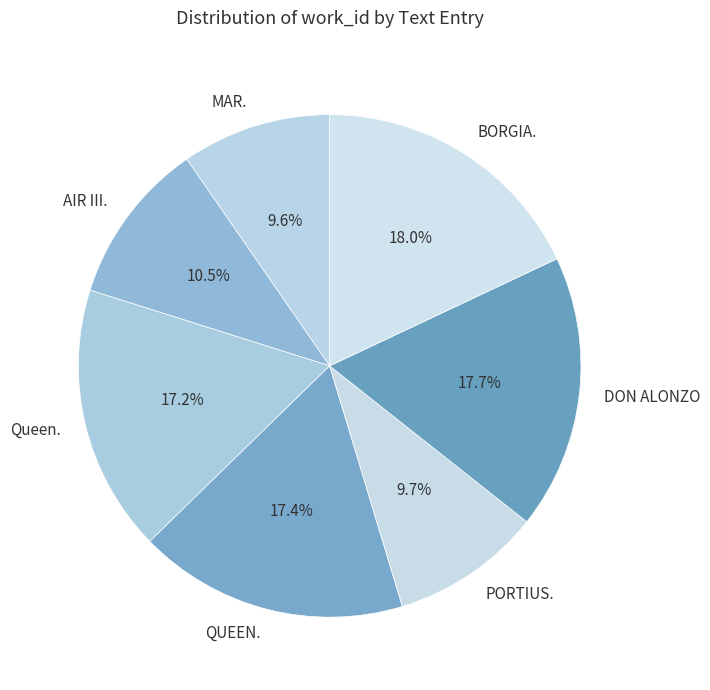

Does any single category account for the majority?

No